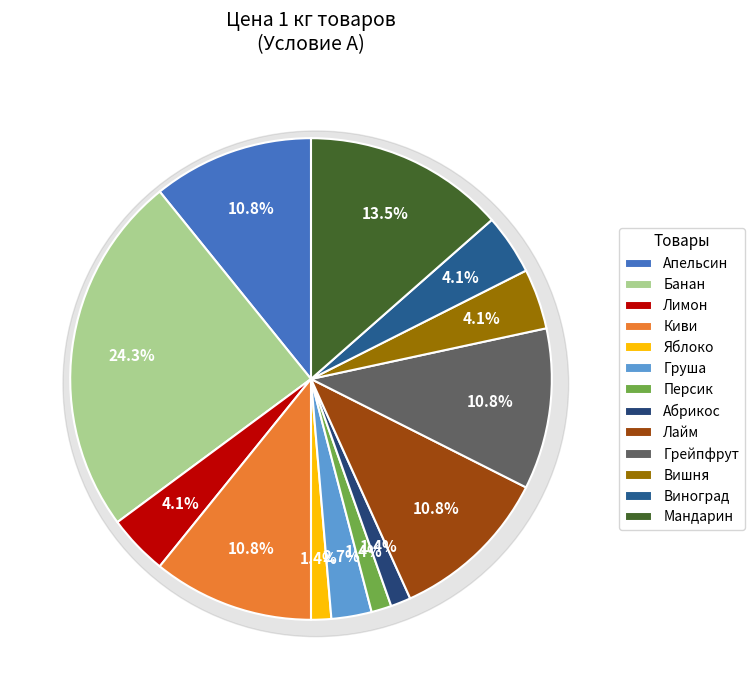

Is it true that Персик is 11% of the pie?

False